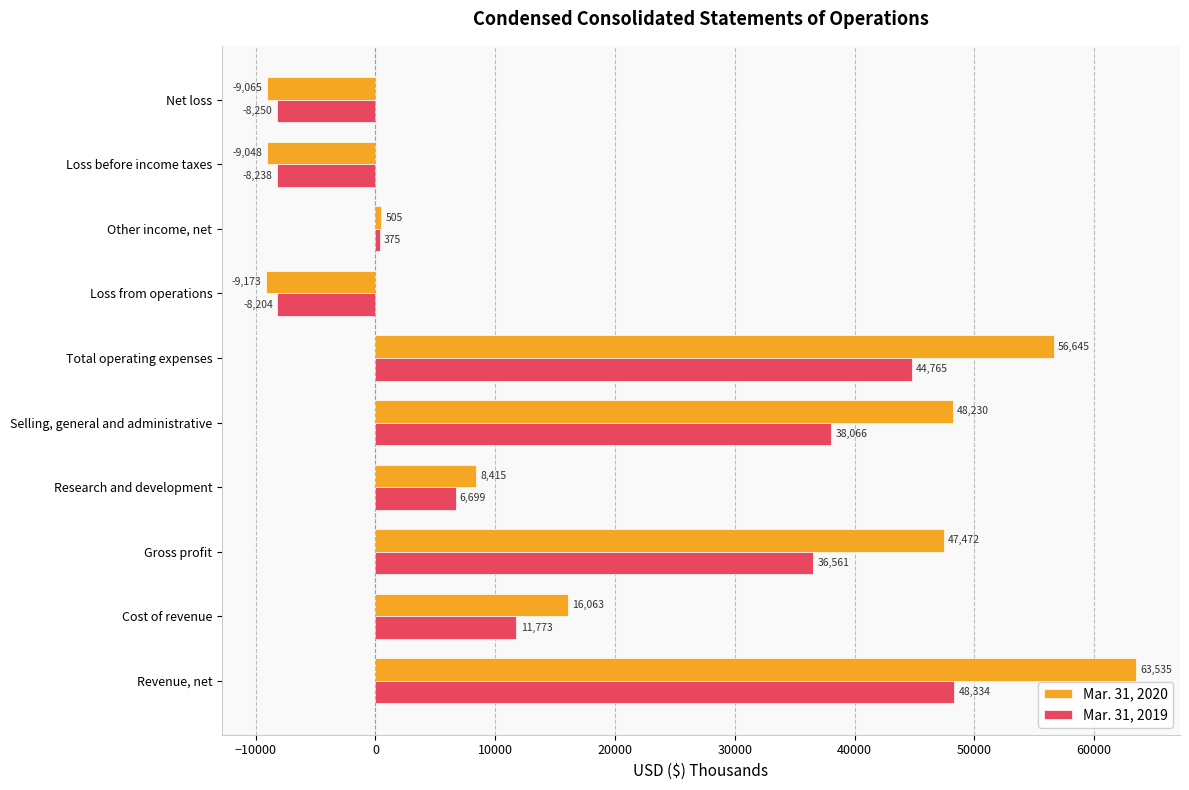

What is the highest value of the Mar. 31, 2020 series?

63535